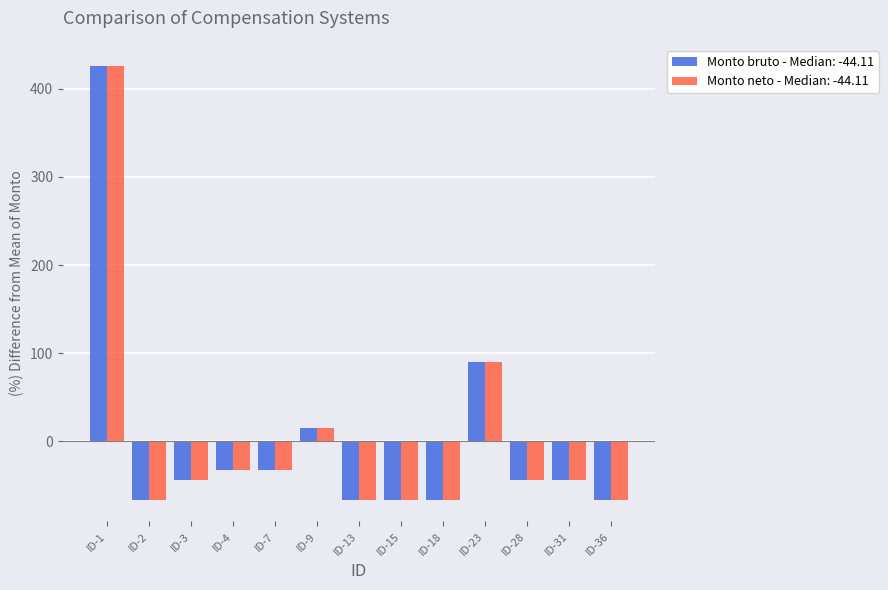

How many data points does each series have?

13